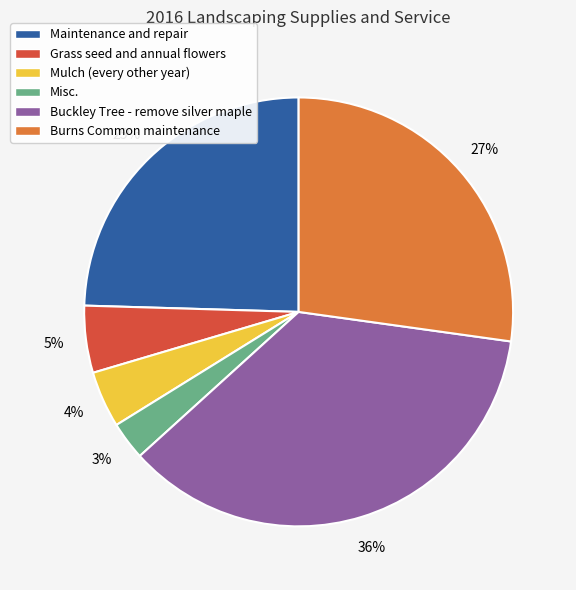

To the nearest percent, what is the difference between the Misc. and Burns Common maintenance slice percentages?

24%